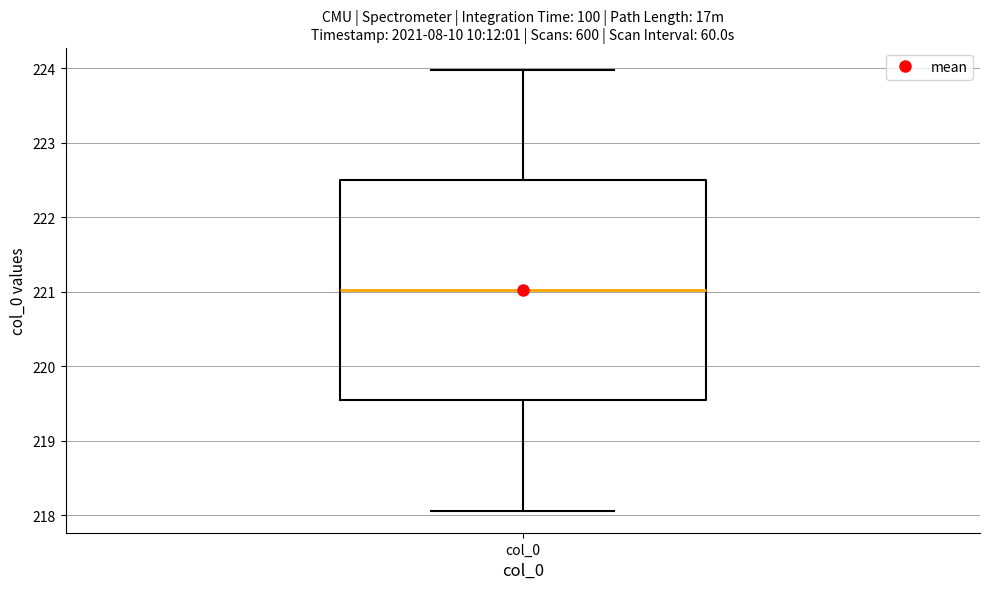

Where is the upper edge of the box for col_0 on the y-axis? The values are not printed on the chart, so give them approximately, as read against the axis.

222.5